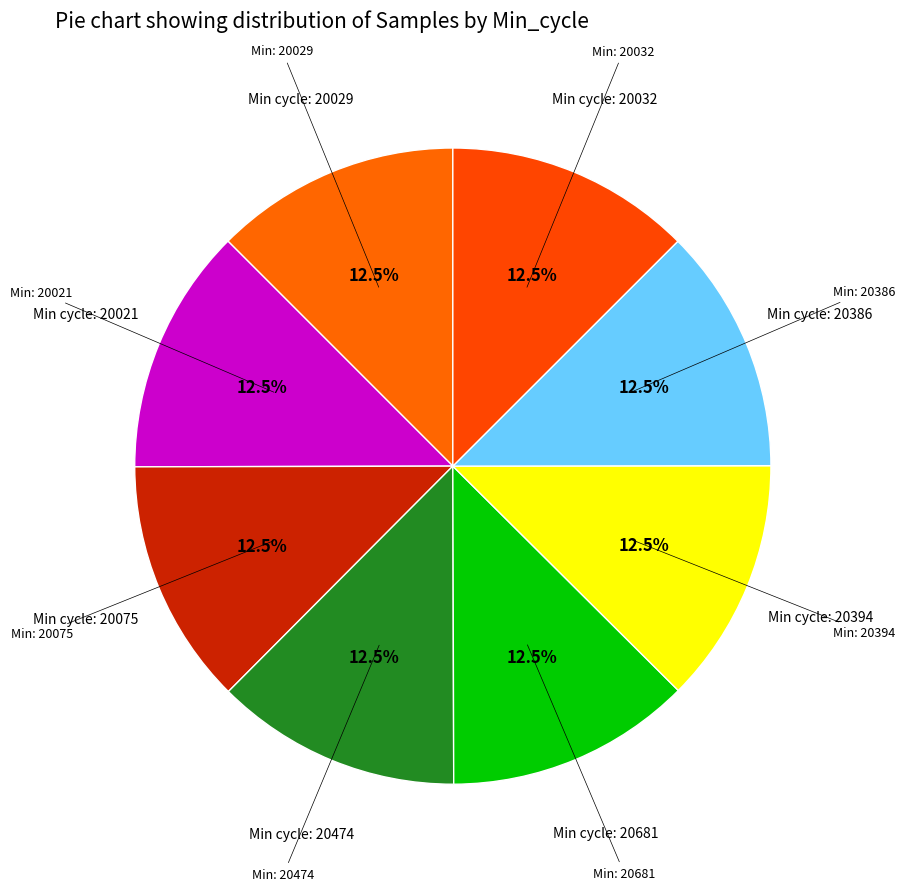

What is the smallest slice in the pie chart?

20386